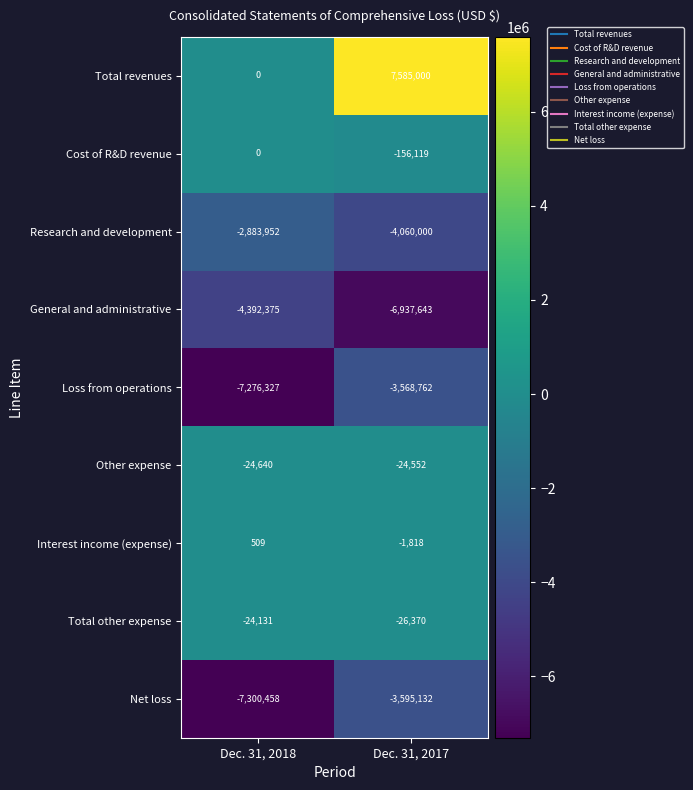

What is the total value across all series at Dec. 31, 2017?

-10785396